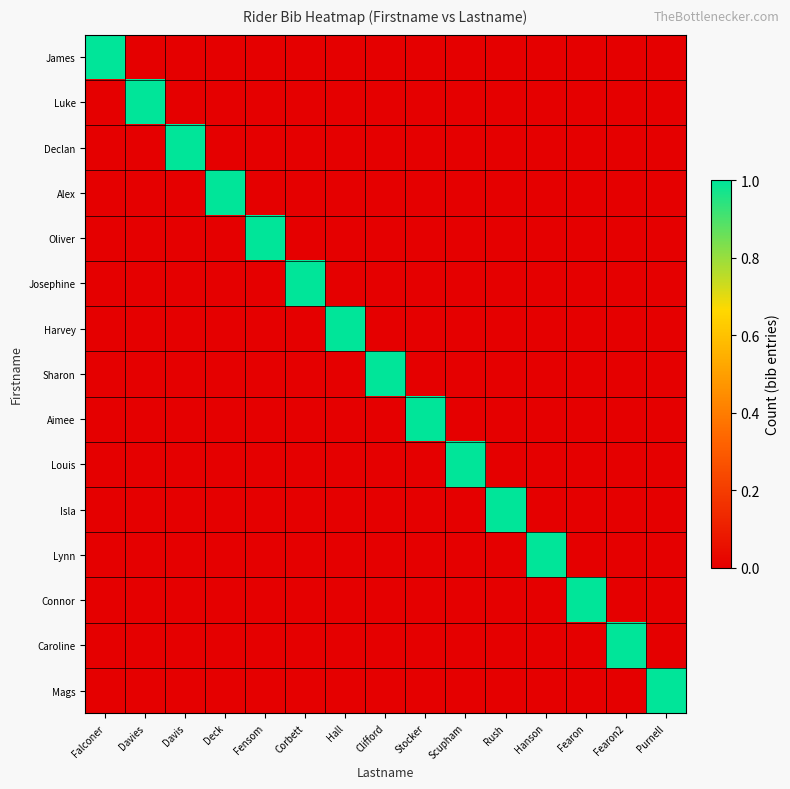

Reading right to left, transcribe all the data shown in this chart.

James: Purnell=0	Fearon2=0	Fearon=0	Hanson=0	Rush=0	Scupham=0	Stocker=0	Clifford=0	Hall=0	Corbett=0	Fensom=0	Deck=0	Davis=0	Davies=0	Falconer=1
Luke: Purnell=0	Fearon2=0	Fearon=0	Hanson=0	Rush=0	Scupham=0	Stocker=0	Clifford=0	Hall=0	Corbett=0	Fensom=0	Deck=0	Davis=0	Davies=1	Falconer=0
Declan: Purnell=0	Fearon2=0	Fearon=0	Hanson=0	Rush=0	Scupham=0	Stocker=0	Clifford=0	Hall=0	Corbett=0	Fensom=0	Deck=0	Davis=1	Davies=0	Falconer=0
Alex: Purnell=0	Fearon2=0	Fearon=0	Hanson=0	Rush=0	Scupham=0	Stocker=0	Clifford=0	Hall=0	Corbett=0	Fensom=0	Deck=1	Davis=0	Davies=0	Falconer=0
Oliver: Purnell=0	Fearon2=0	Fearon=0	Hanson=0	Rush=0	Scupham=0	Stocker=0	Clifford=0	Hall=0	Corbett=0	Fensom=1	Deck=0	Davis=0	Davies=0	Falconer=0
Josephine: Purnell=0	Fearon2=0	Fearon=0	Hanson=0	Rush=0	Scupham=0	Stocker=0	Clifford=0	Hall=0	Corbett=1	Fensom=0	Deck=0	Davis=0	Davies=0	Falconer=0
Harvey: Purnell=0	Fearon2=0	Fearon=0	Hanson=0	Rush=0	Scupham=0	Stocker=0	Clifford=0	Hall=1	Corbett=0	Fensom=0	Deck=0	Davis=0	Davies=0	Falconer=0
Sharon: Purnell=0	Fearon2=0	Fearon=0	Hanson=0	Rush=0	Scupham=0	Stocker=0	Clifford=1	Hall=0	Corbett=0	Fensom=0	Deck=0	Davis=0	Davies=0	Falconer=0
Aimee: Purnell=0	Fearon2=0	Fearon=0	Hanson=0	Rush=0	Scupham=0	Stocker=1	Clifford=0	Hall=0	Corbett=0	Fensom=0	Deck=0	Davis=0	Davies=0	Falconer=0
Louis: Purnell=0	Fearon2=0	Fearon=0	Hanson=0	Rush=0	Scupham=1	Stocker=0	Clifford=0	Hall=0	Corbett=0	Fensom=0	Deck=0	Davis=0	Davies=0	Falconer=0
Isla: Purnell=0	Fearon2=0	Fearon=0	Hanson=0	Rush=1	Scupham=0	Stocker=0	Clifford=0	Hall=0	Corbett=0	Fensom=0	Deck=0	Davis=0	Davies=0	Falconer=0
Lynn: Purnell=0	Fearon2=0	Fearon=0	Hanson=1	Rush=0	Scupham=0	Stocker=0	Clifford=0	Hall=0	Corbett=0	Fensom=0	Deck=0	Davis=0	Davies=0	Falconer=0
Connor: Purnell=0	Fearon2=0	Fearon=1	Hanson=0	Rush=0	Scupham=0	Stocker=0	Clifford=0	Hall=0	Corbett=0	Fensom=0	Deck=0	Davis=0	Davies=0	Falconer=0
Caroline: Purnell=0	Fearon2=1	Fearon=0	Hanson=0	Rush=0	Scupham=0	Stocker=0	Clifford=0	Hall=0	Corbett=0	Fensom=0	Deck=0	Davis=0	Davies=0	Falconer=0
Mags: Purnell=1	Fearon2=0	Fearon=0	Hanson=0	Rush=0	Scupham=0	Stocker=0	Clifford=0	Hall=0	Corbett=0	Fensom=0	Deck=0	Davis=0	Davies=0	Falconer=0